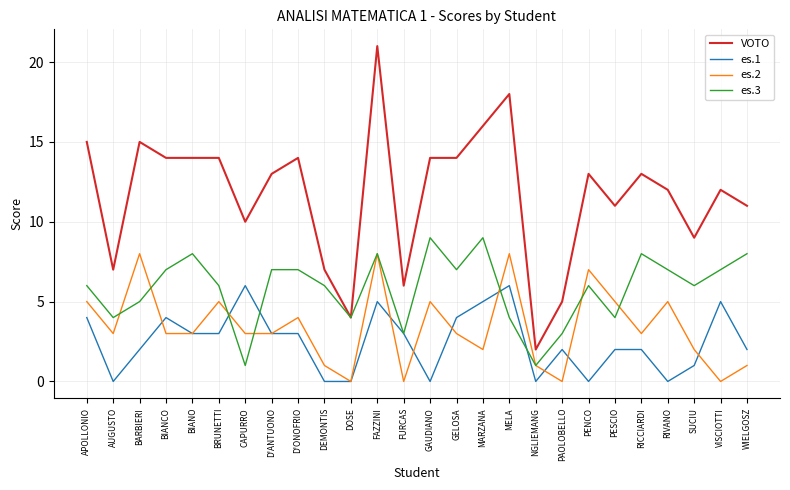

Between which two adjacent categories do es.3 and es.1 first intersect?

BRUNETTI and CAPURRO